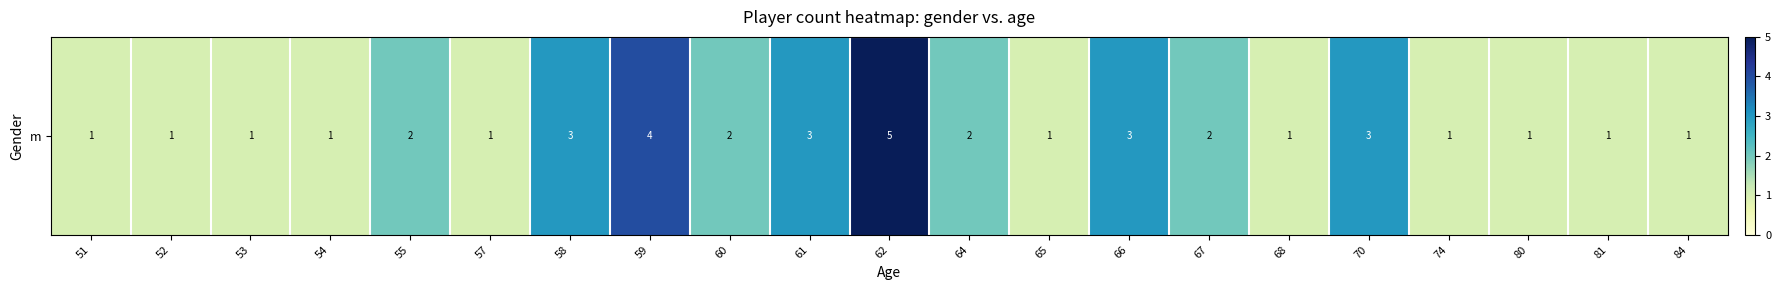

What is the difference between the maximum and minimum values?

4